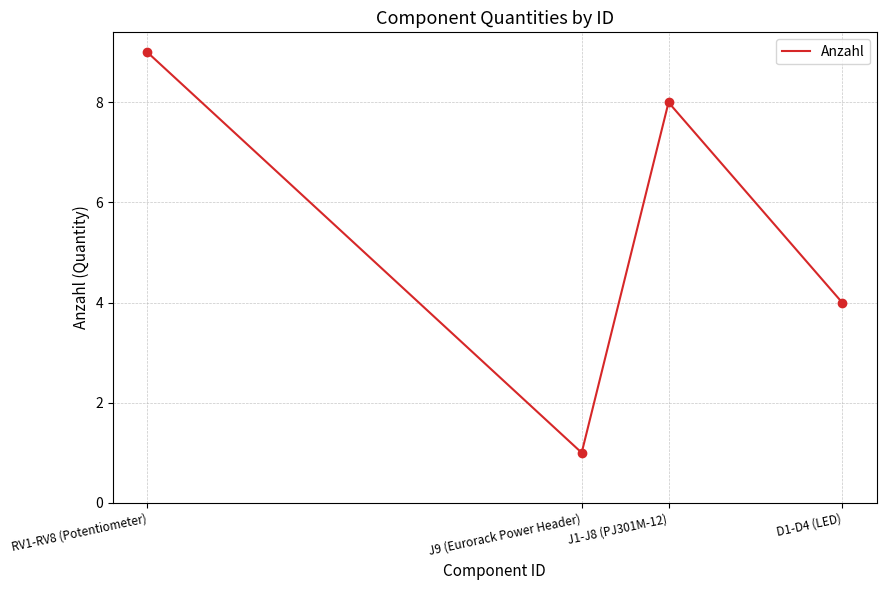

Which has a higher value, J9 (Eurorack Power Header) or J1-J8 (PJ301M-12)?

J1-J8 (PJ301M-12)